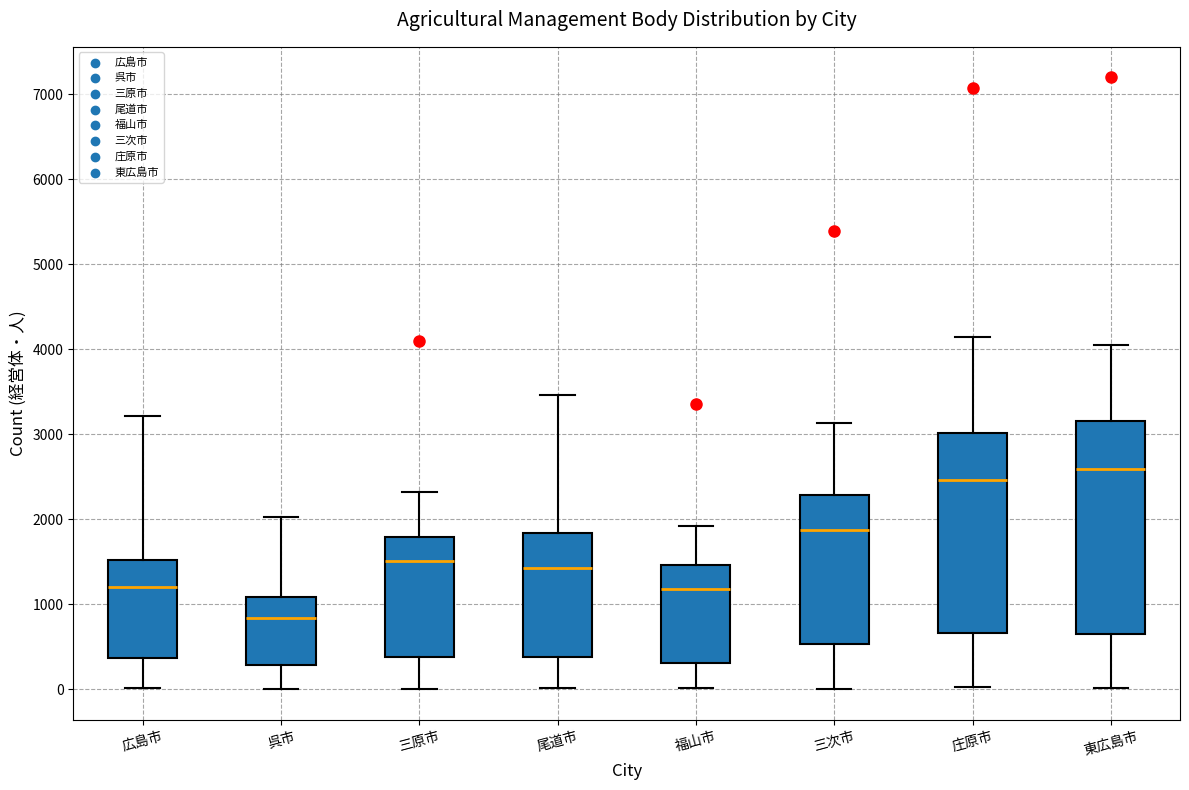

Which box's median line is the lowest?

呉市